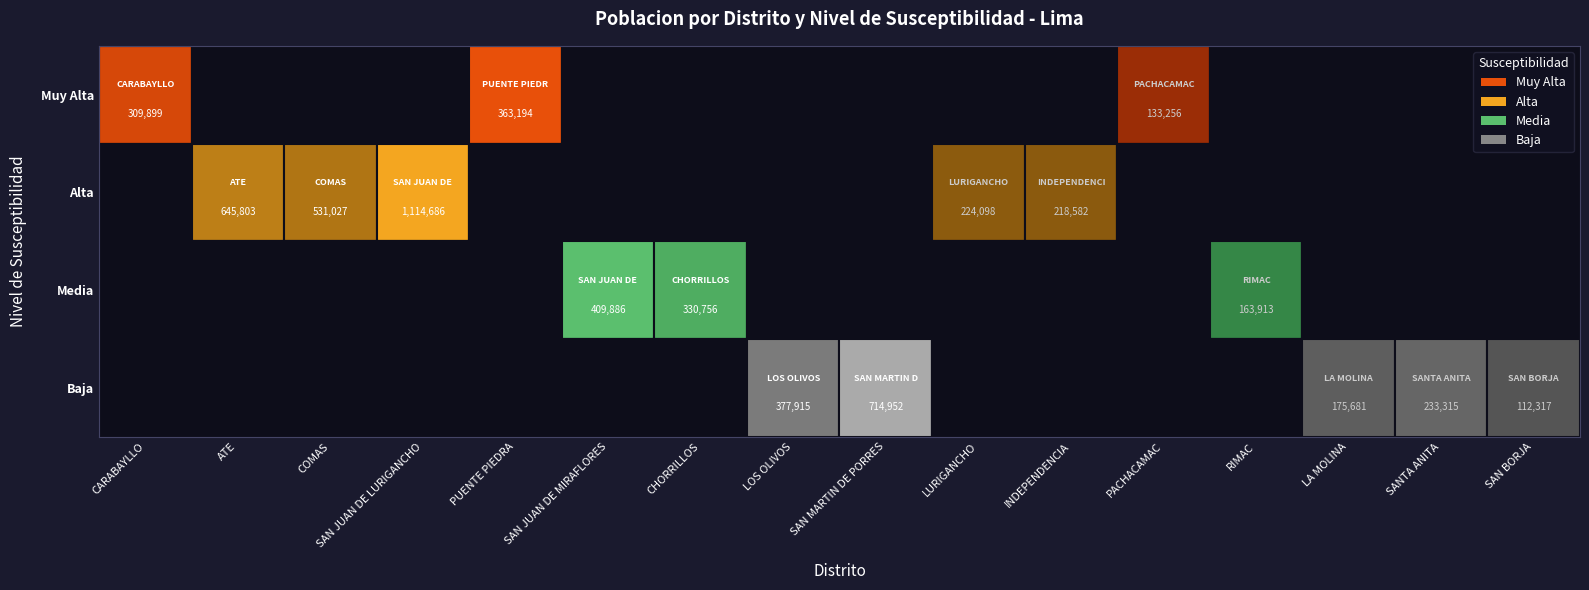

Count the number of data series in this chart.

4